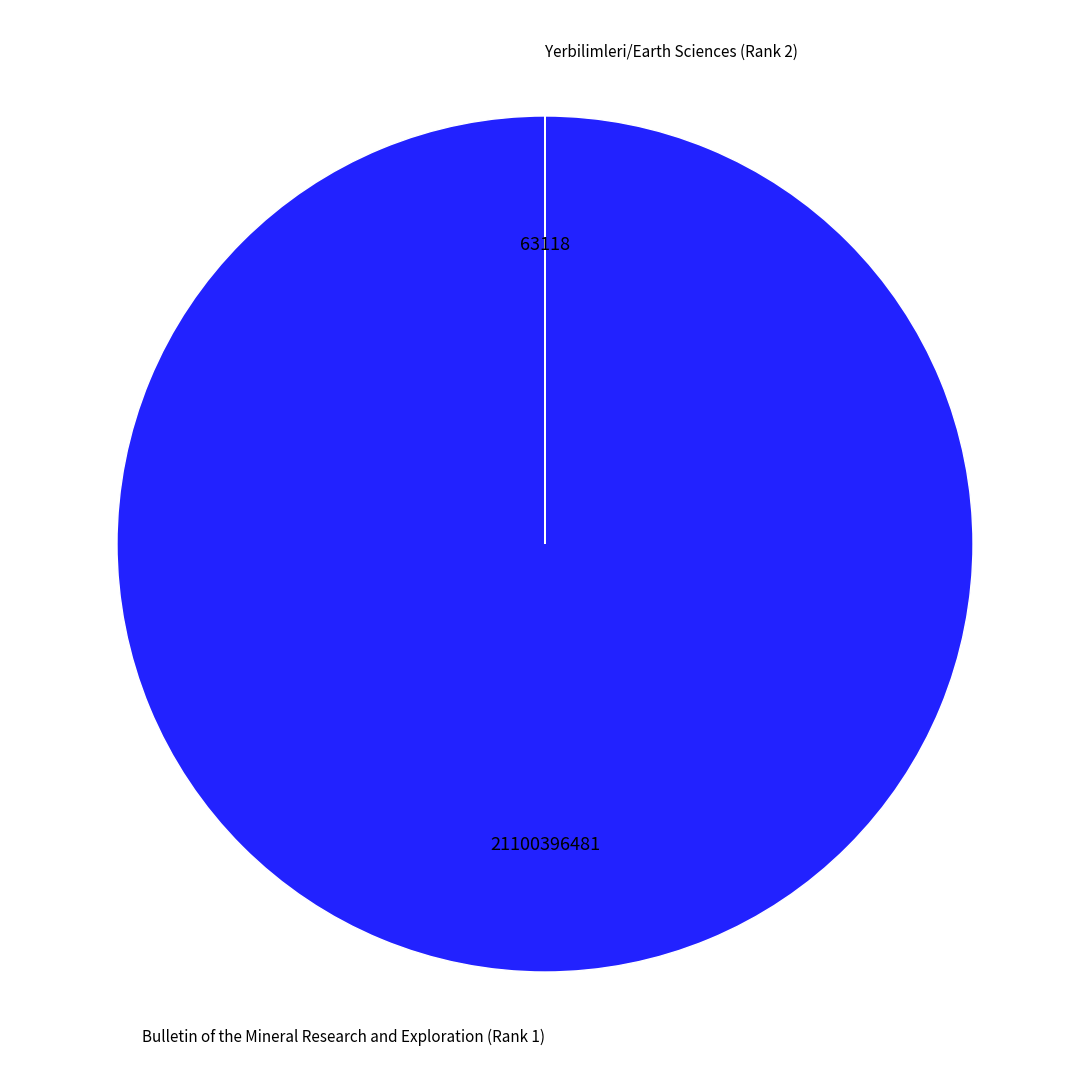

Is it true that Bulletin of the Mineral Research and Exploration (Rank 1) is 100% of the pie?

True